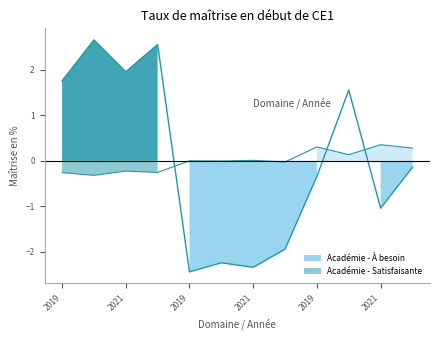

How many lines are shown in the chart?

2